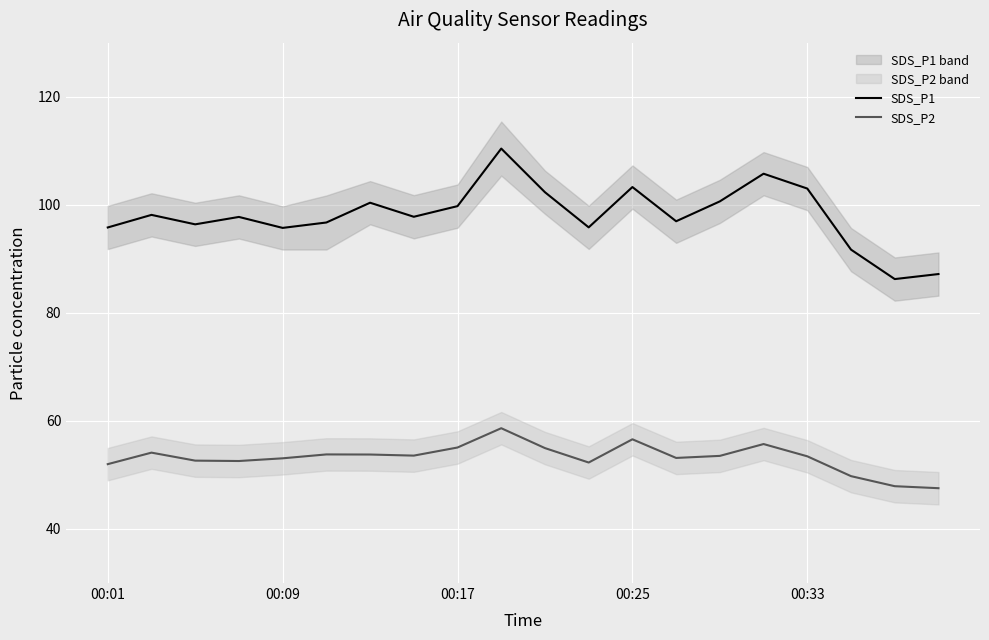

At how many categories does at least one series exceed 62?

20